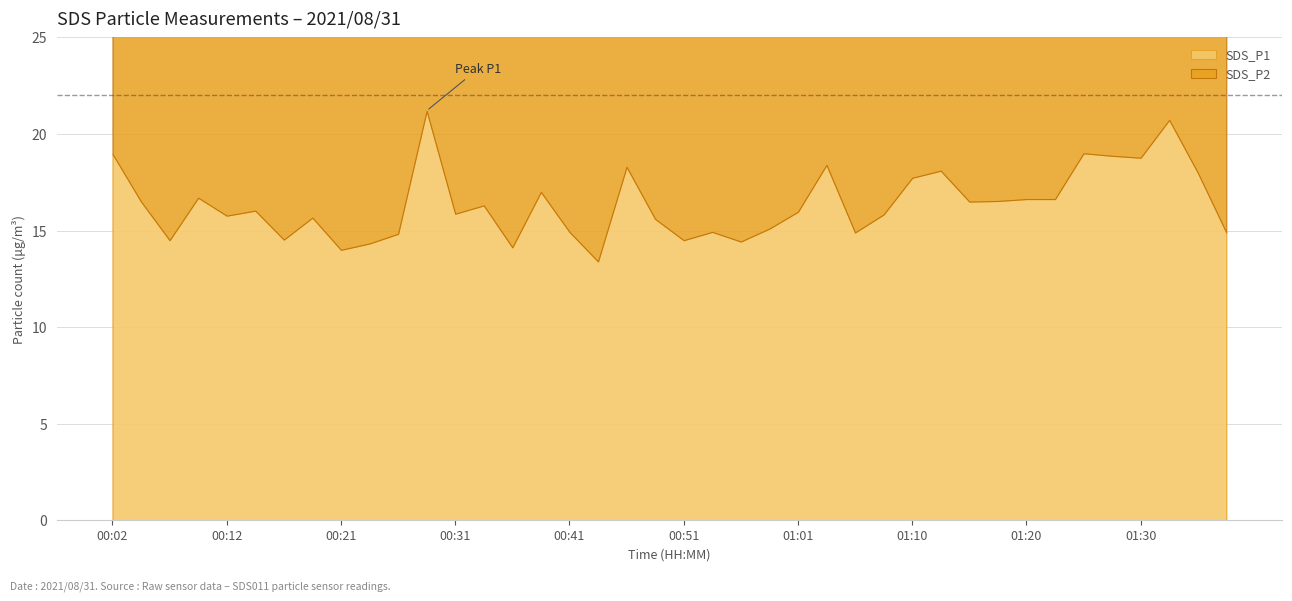

What is the label of the 24th point from the left?

00:58